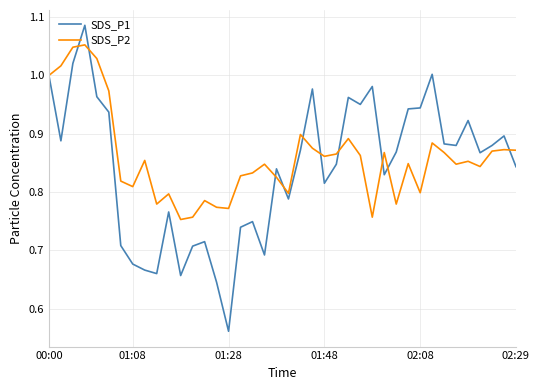

Which series has the widest spread of values?

SDS_P1